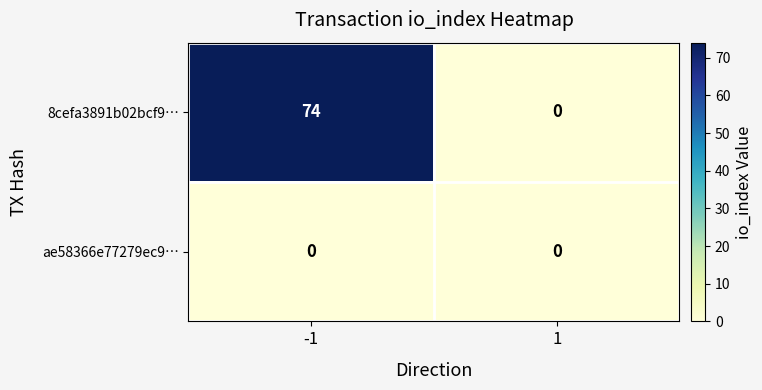

At which category is the sum across all series the highest?

-1